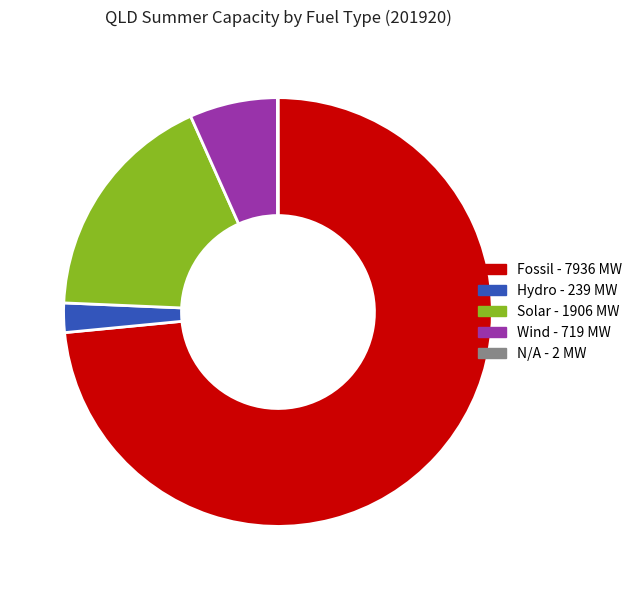

Is the sum of Fossil and Wind greater than half?

Yes